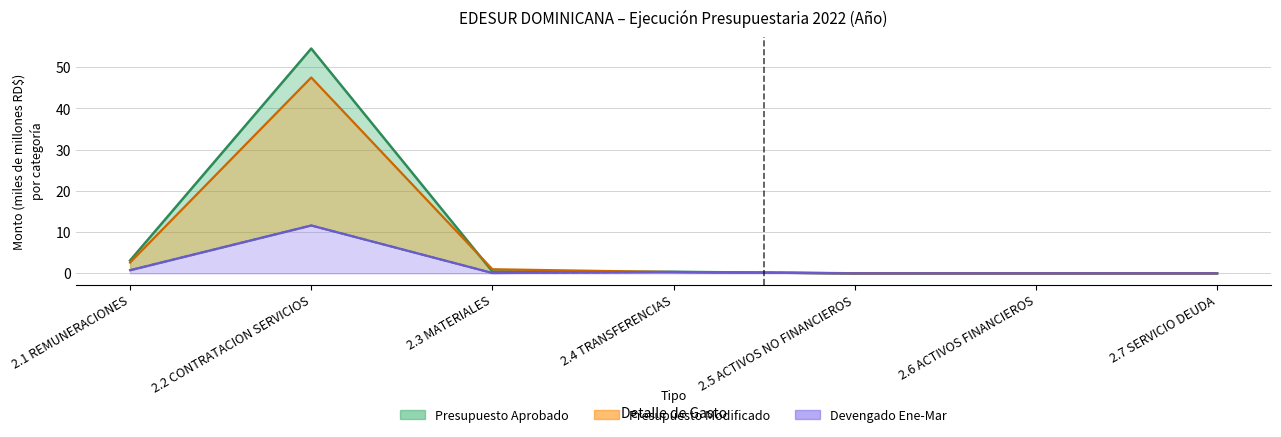

How many lines are shown in the chart?

4